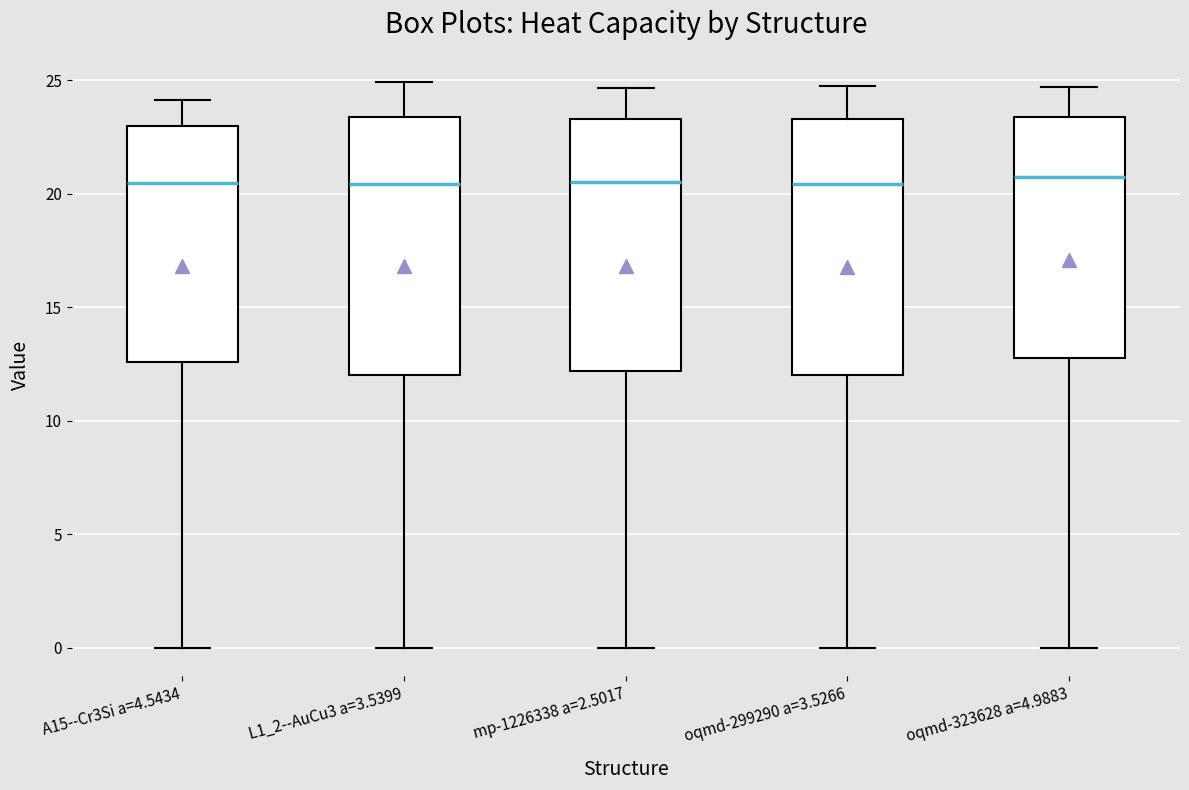

Reading left to right, read every box against the y-axis: the position of its median line, the range the box covers, and the ends of its whiskers. The values are not printed on the chart, so give them approximately, as read against the axis.

A15--Cr3Si a=4.5434: median 20.5, box 12.5 to 23.0, whiskers 0.0 to 24.0
L1_2--AuCu3 a=3.5399: median 20.5, box 12.0 to 23.5, whiskers 0.0 to 25.0
mp-1226338 a=2.5017: median 20.5, box 12.0 to 23.5, whiskers 0.0 to 24.5
oqmd-299290 a=3.5266: median 20.5, box 12.0 to 23.5, whiskers 0.0 to 25.0
oqmd-323628 a=4.9883: median 21.0, box 13.0 to 23.5, whiskers 0.0 to 24.5